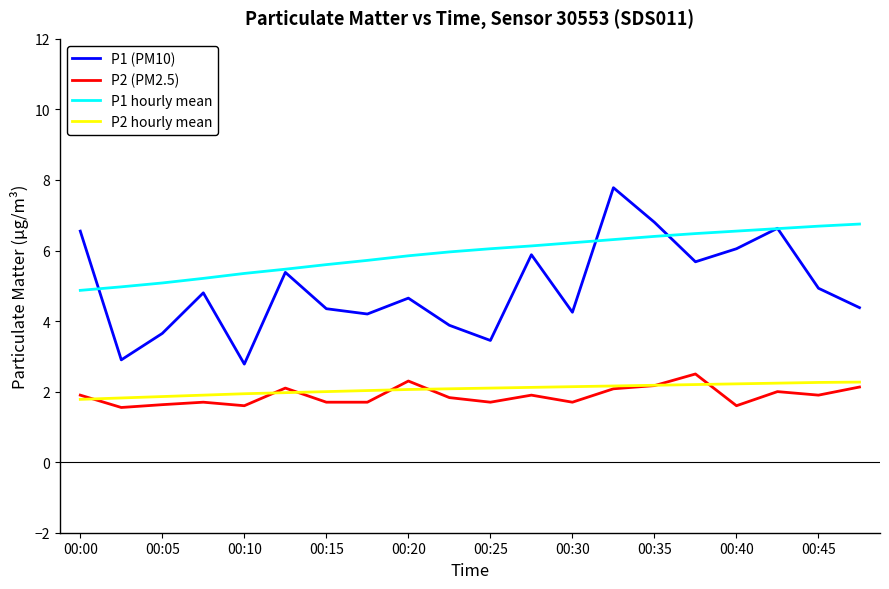

Rank the series by their maximum value, from highest to lowest.

P1 (PM10), P1 hourly mean, P2 (PM2.5), P2 hourly mean